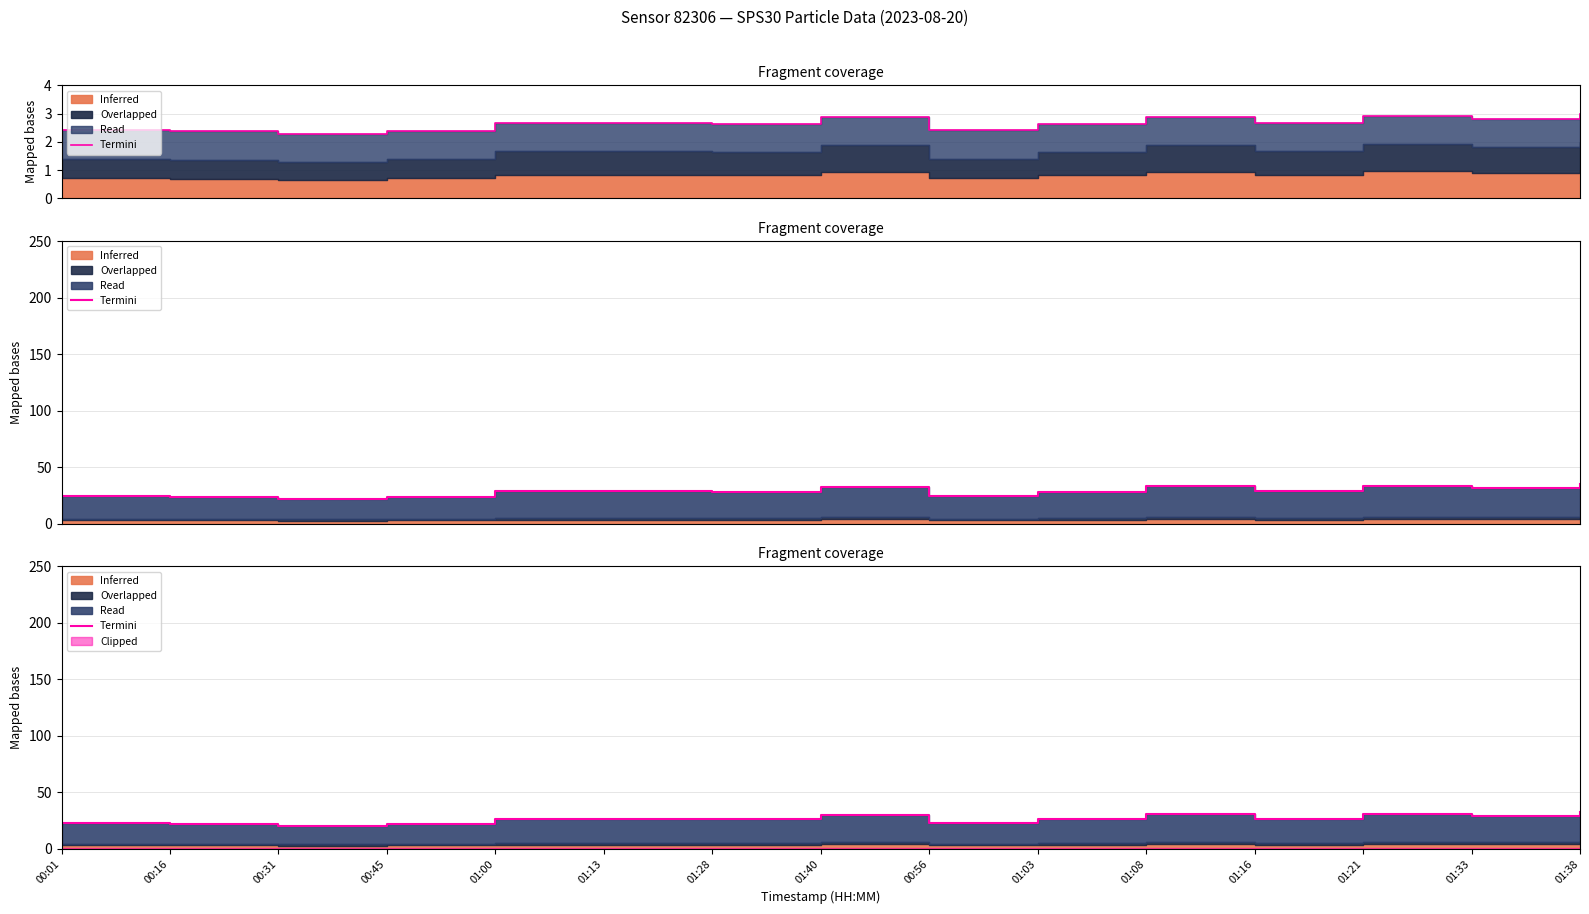

At which category does the chart reach its minimum across all series?

00:31